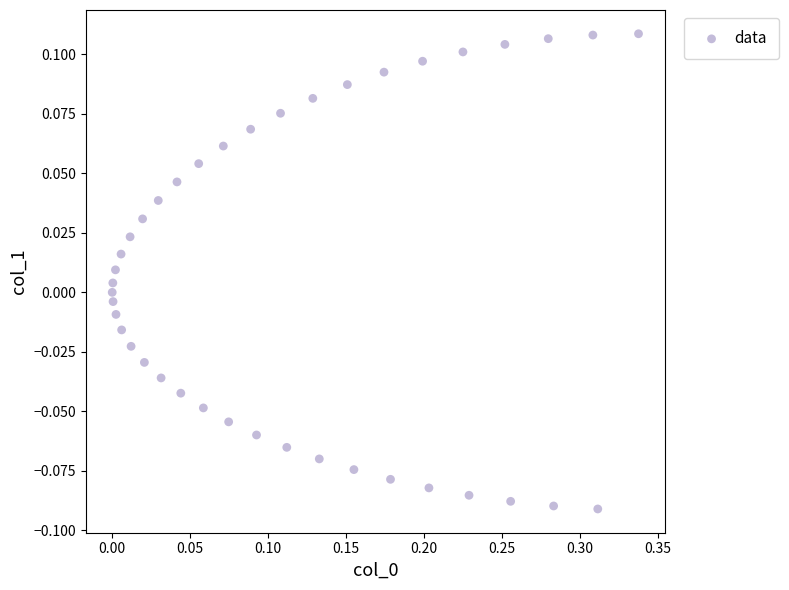

What is the range of X values (max minus min)?

0.3